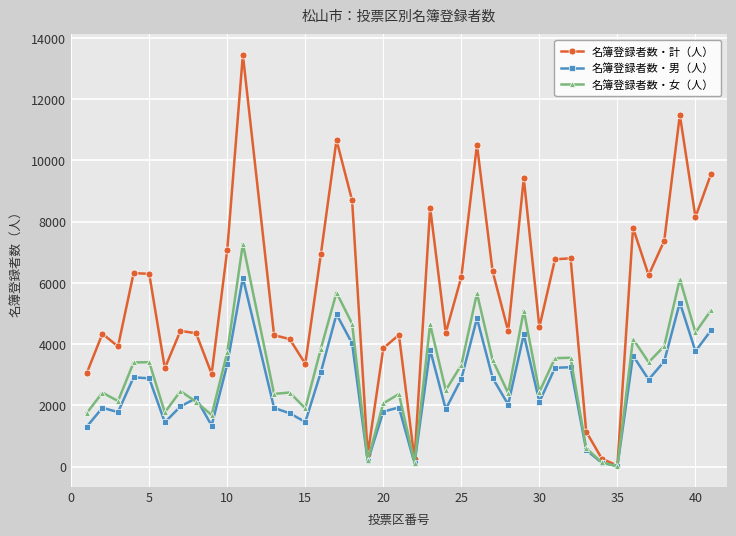

What is the greatest value displayed?

13451